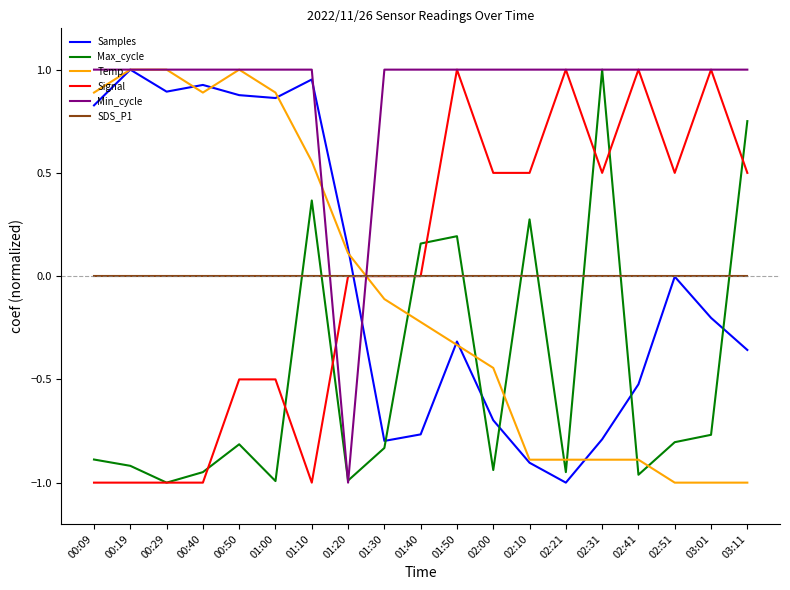

What position from the left is 01:00?

6